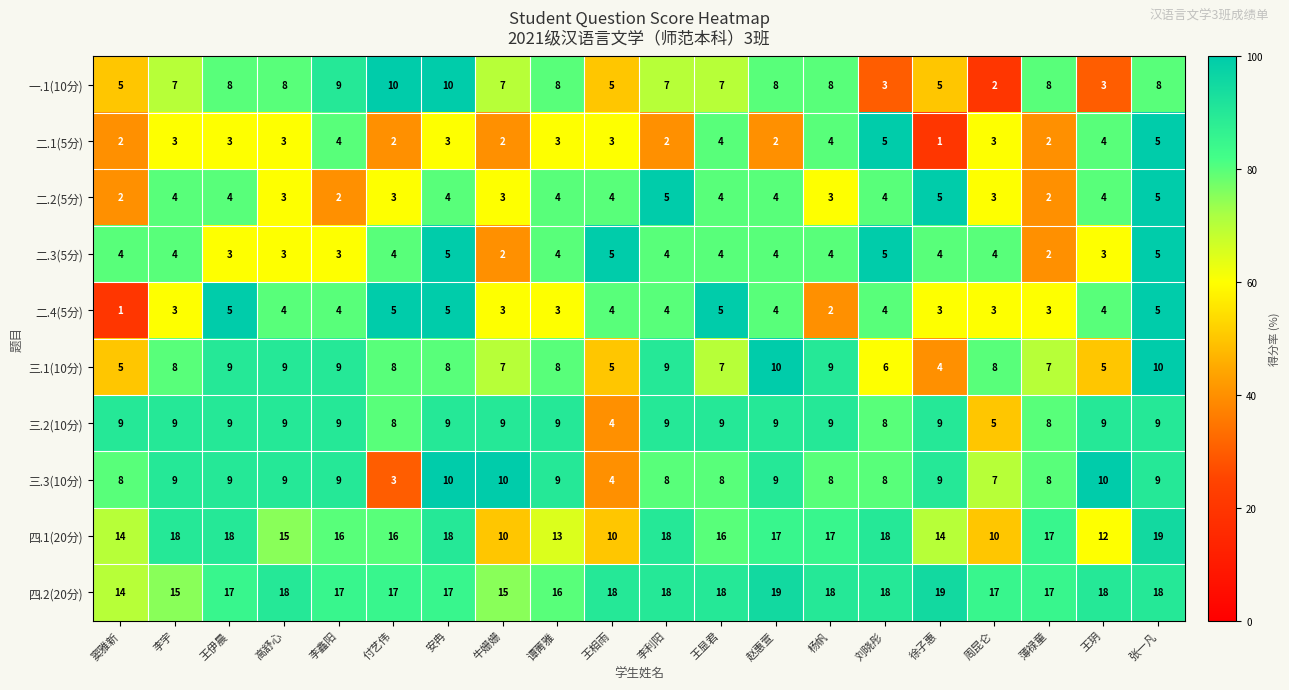

The 三.1(10分) series shows 5 at 王玥. True or false?

True